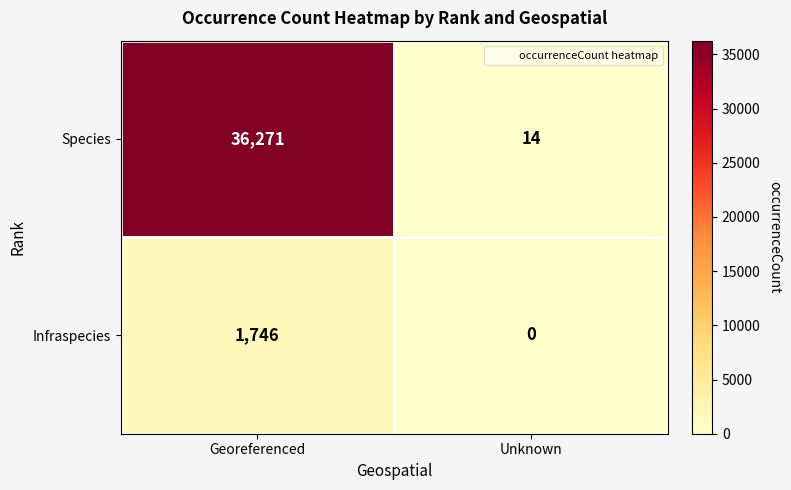

The value of Infraspecies at Georeferenced is 1746. True or false?

True